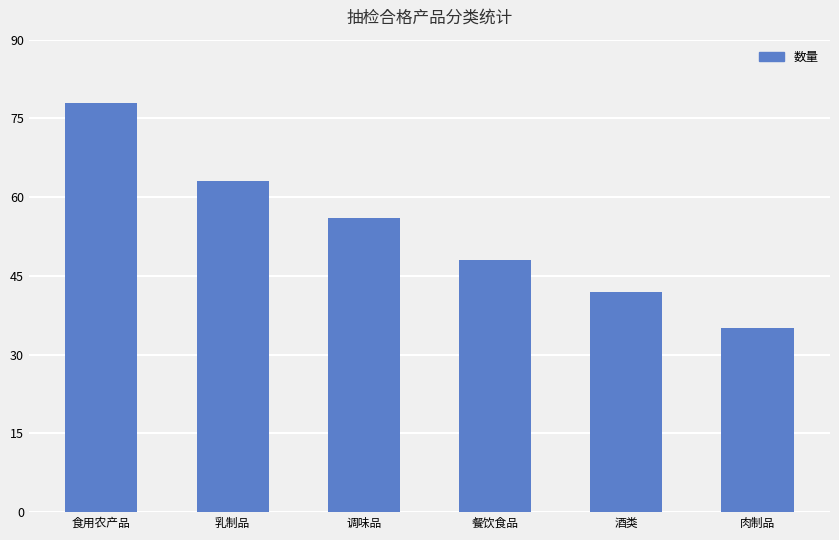

What is the ratio of the value at 肉制品 to the value at 酒类?

0.8